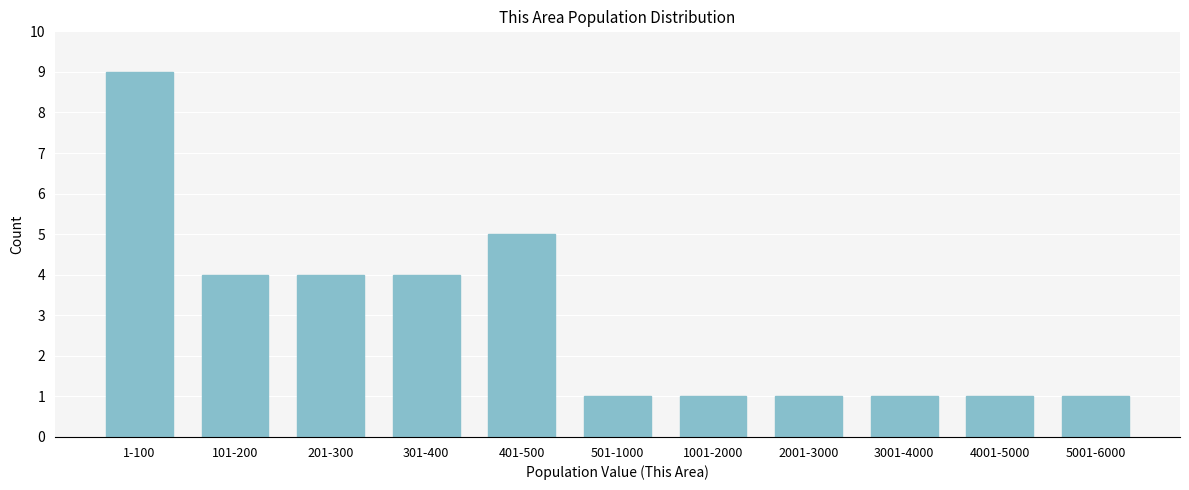

Reading left to right, transcribe all the data shown in this chart.

9	4	4	4	5	1	1	1	1	1	1